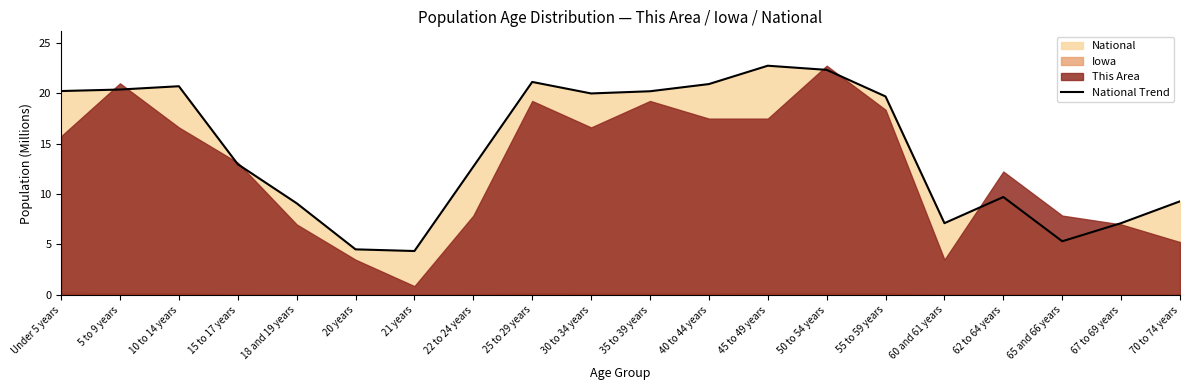

Where is the data nearest to the value 13?

15 to 17 years